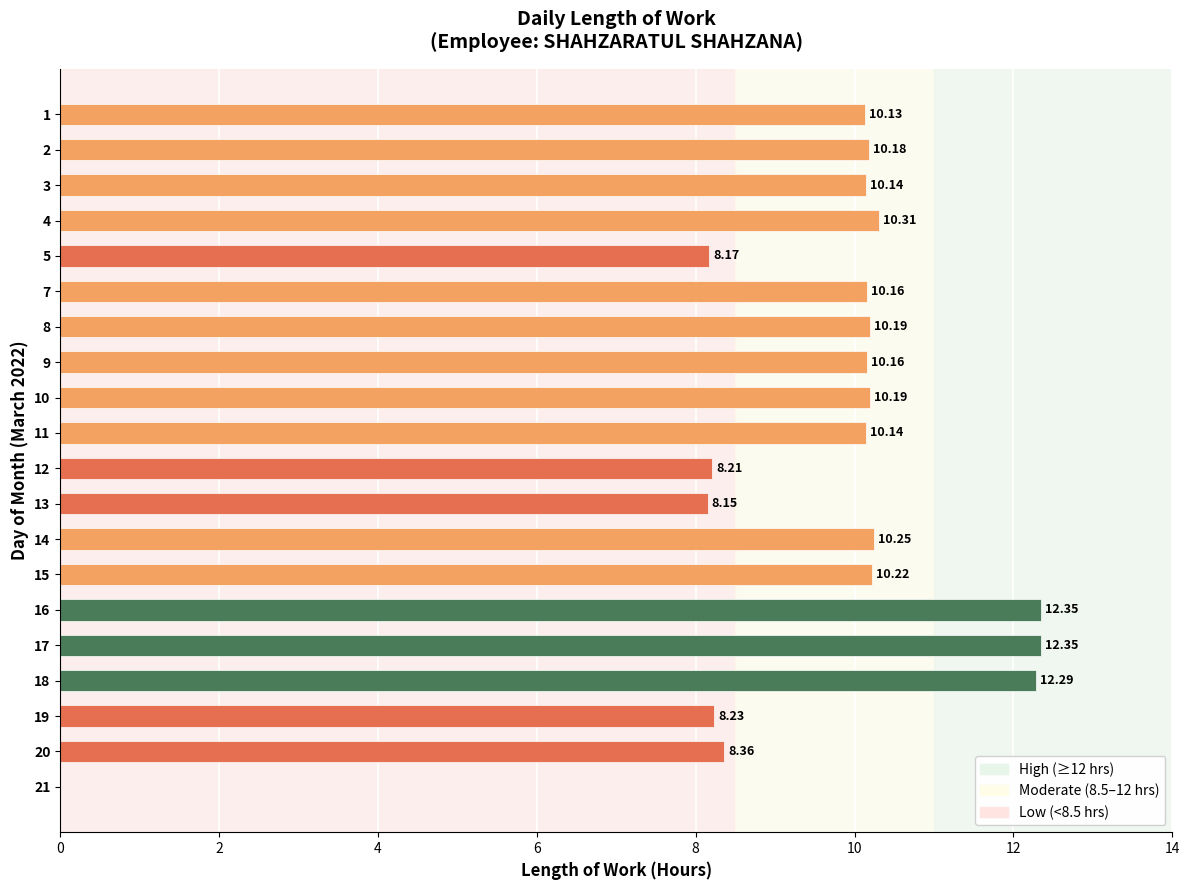

Count the number of values greater than 10.

14